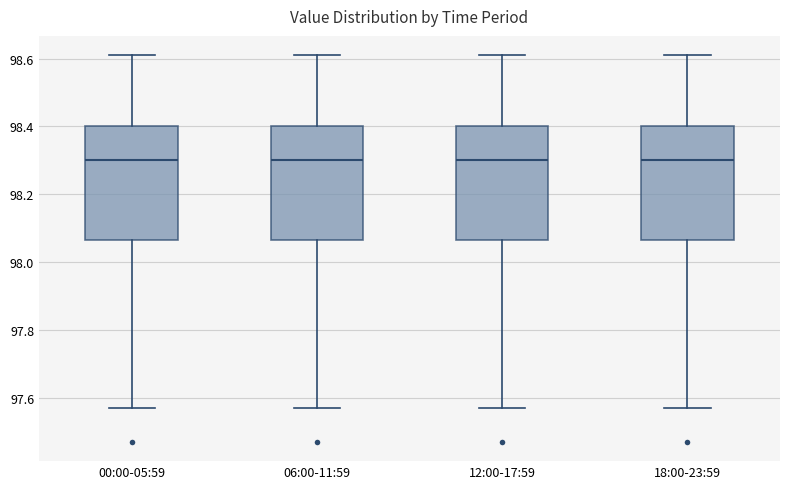

Reading left to right, transcribe this box plot: for each box, give where its median line is, the range the box spans, and where its two whiskers end, as read against the y-axis. The values are not printed on the chart, so give them approximately, as read against the axis.

00:00-05:59: median 98.30, box 98.06 to 98.40, whiskers 97.58 to 98.62
06:00-11:59: median 98.30, box 98.06 to 98.40, whiskers 97.58 to 98.62
12:00-17:59: median 98.30, box 98.06 to 98.40, whiskers 97.58 to 98.62
18:00-23:59: median 98.30, box 98.06 to 98.40, whiskers 97.58 to 98.62